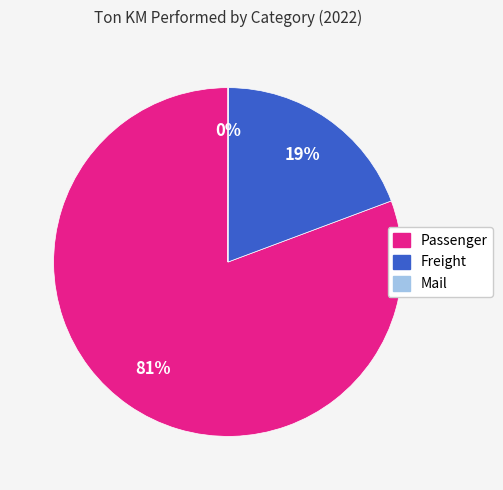

Which slice represents more than half of the pie?

Passenger